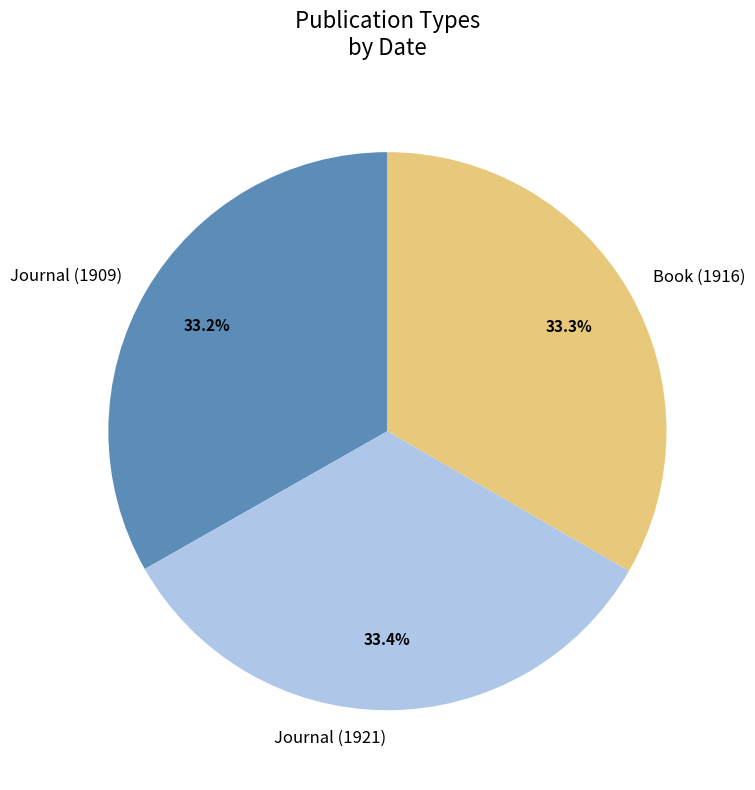

How many slices are in this pie chart?

3